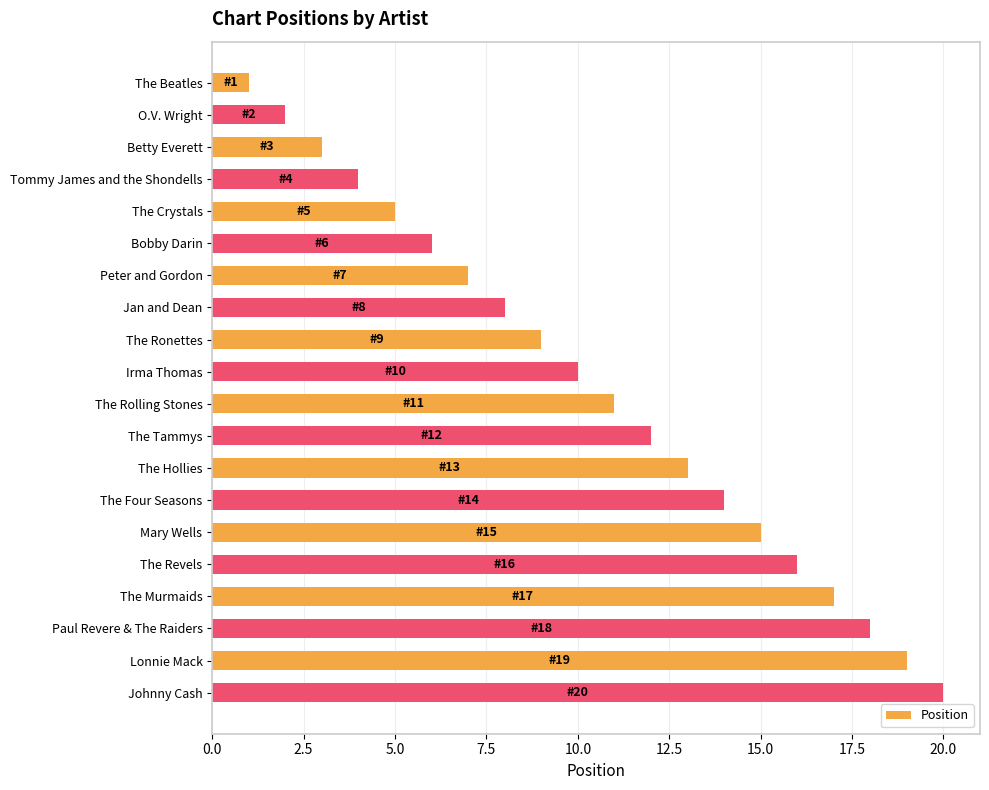

True or false: the data shows 14 at Jan and Dean.

False